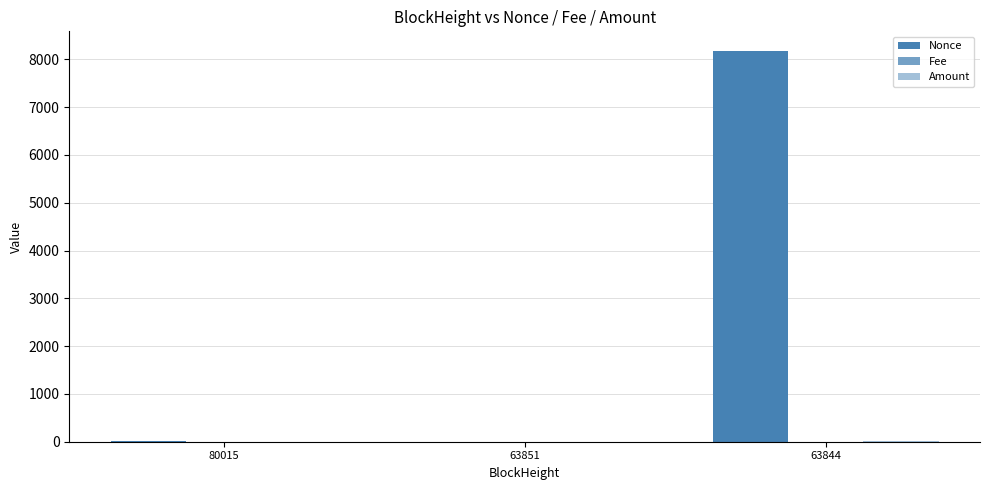

Where is Nonce nearest to the value 4089?

80015